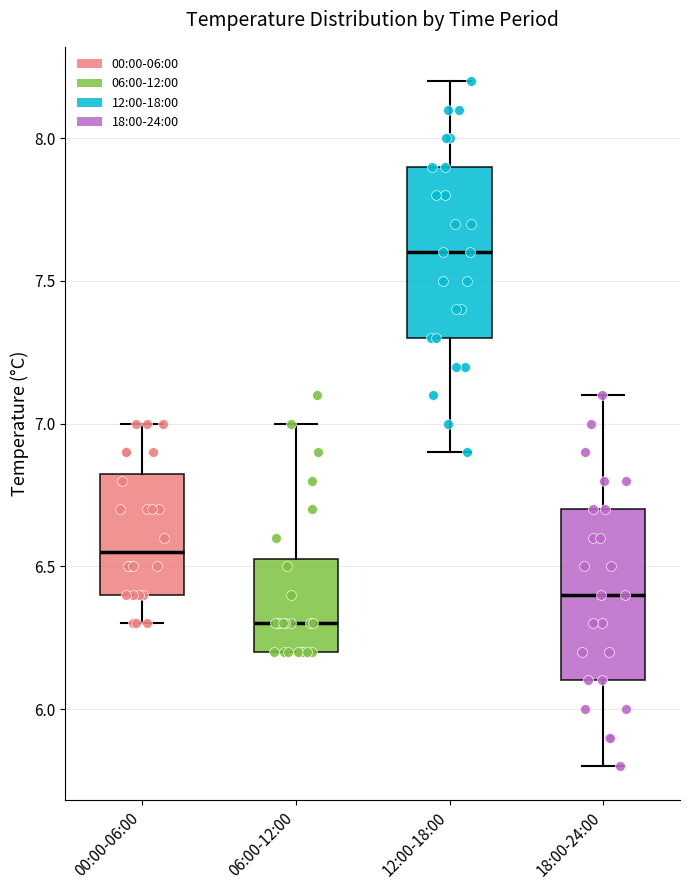

Where is the lower edge of the box for 00:00-06:00 on the y-axis? The values are not printed on the chart, so give them approximately, as read against the axis.

6.40